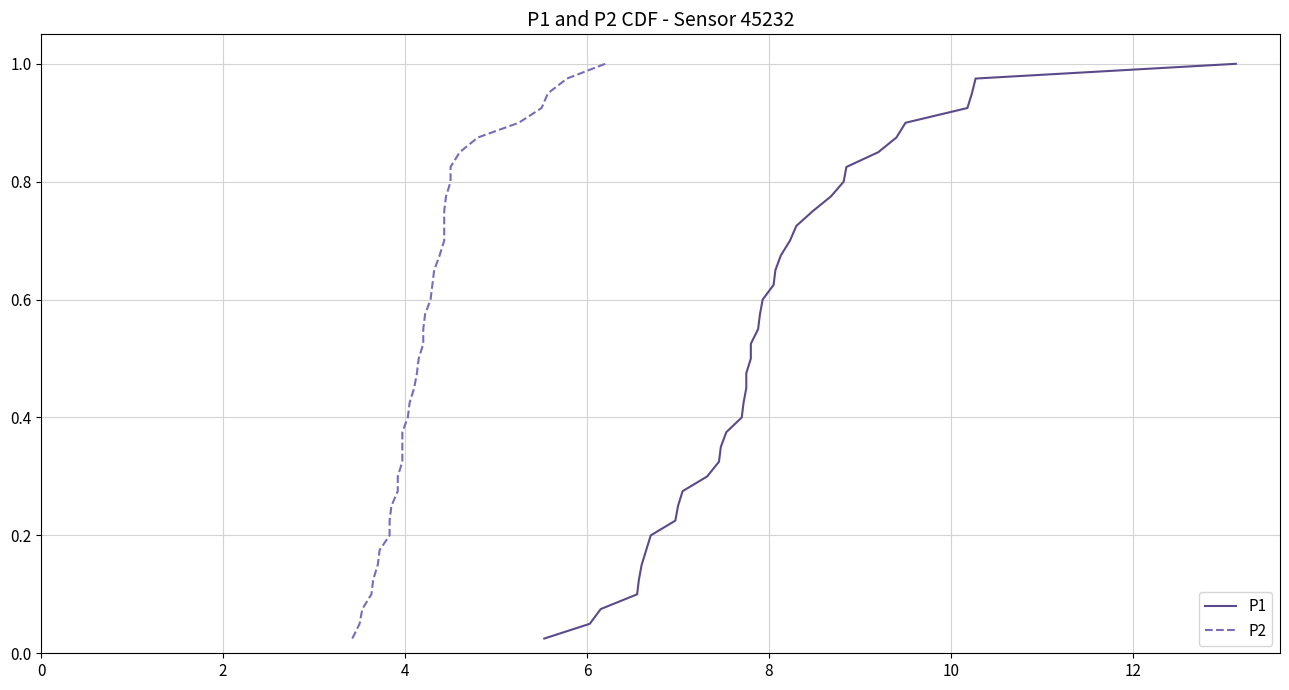

Which series has the largest range (max minus min)?

P1